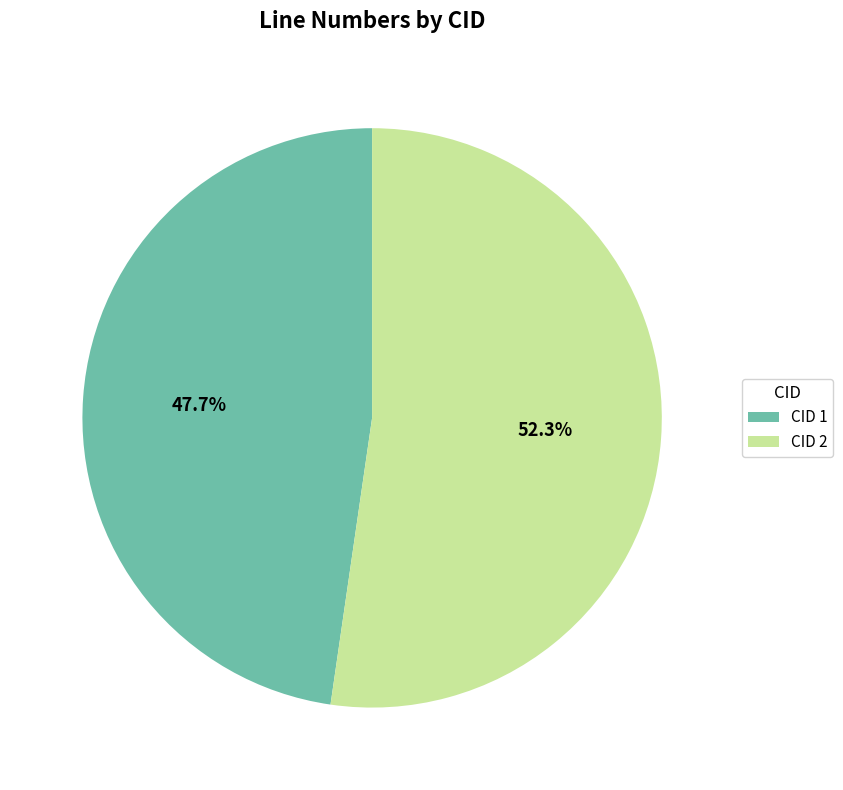

To the nearest percent, what portion does CID 2 represent?

52%